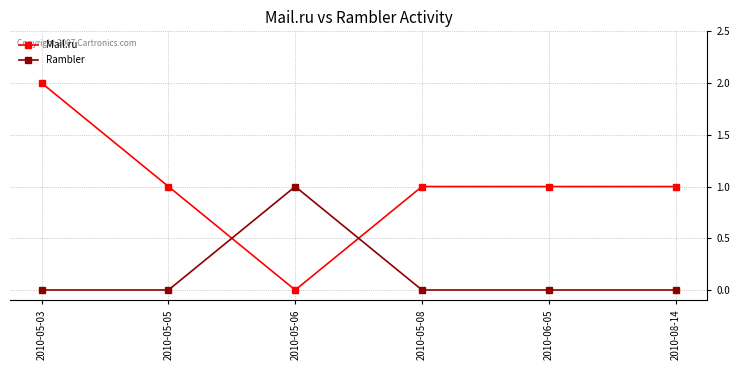

What is the label of the 2nd point from the left?

2010-05-05